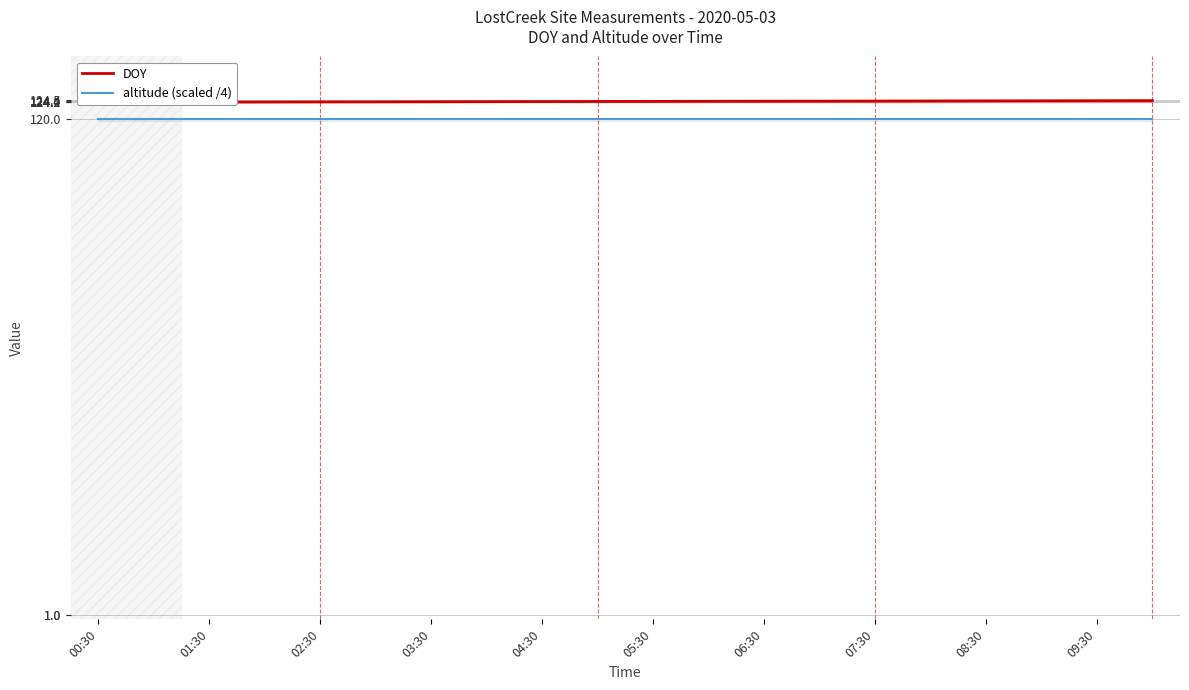

Is it true that altitude (scaled /4) equals 120.0 at 03:30?

True